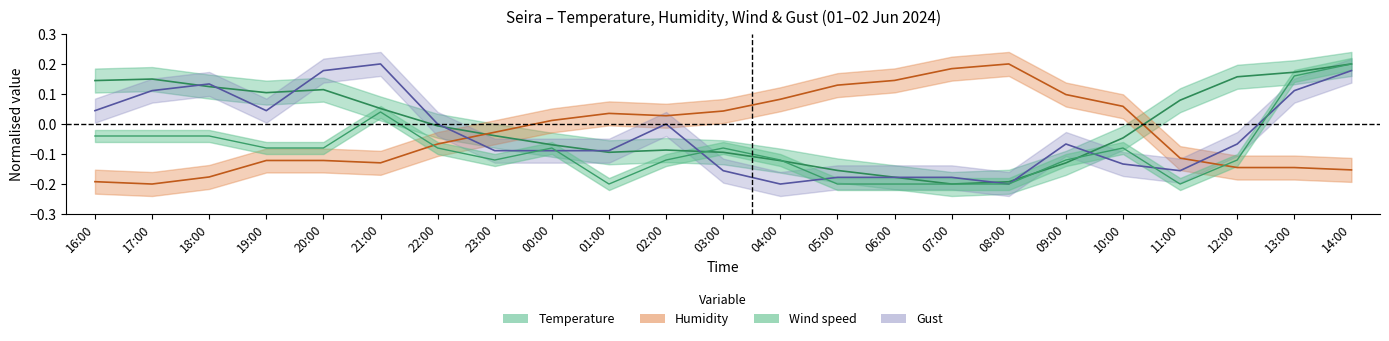

Does the chart display data point markers on the line(s)?

No